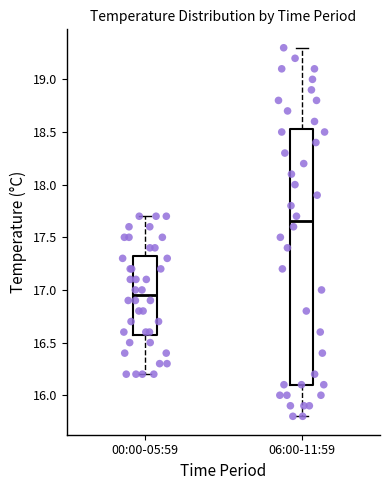

Where does the lower whisker of the box for 06:00-11:59 end on the y-axis? The values are not printed on the chart, so give them approximately, as read against the axis.

15.80